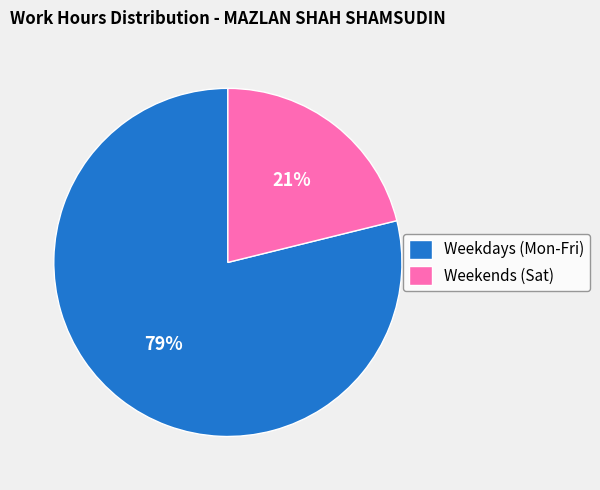

To the nearest percent, what is the average slice percentage?

50%